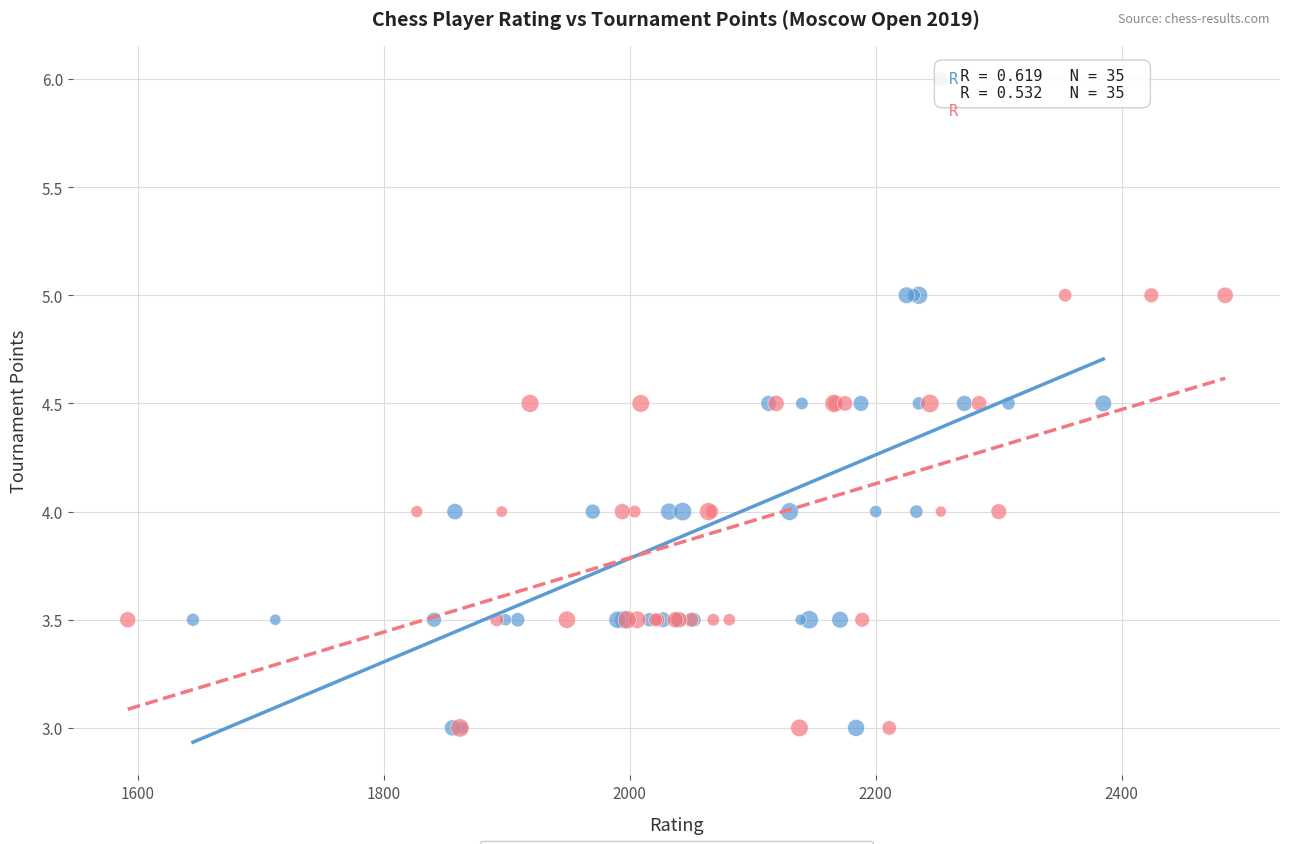

What are all the series names shown in the legend?

White (Left Board), Black (Right Board)